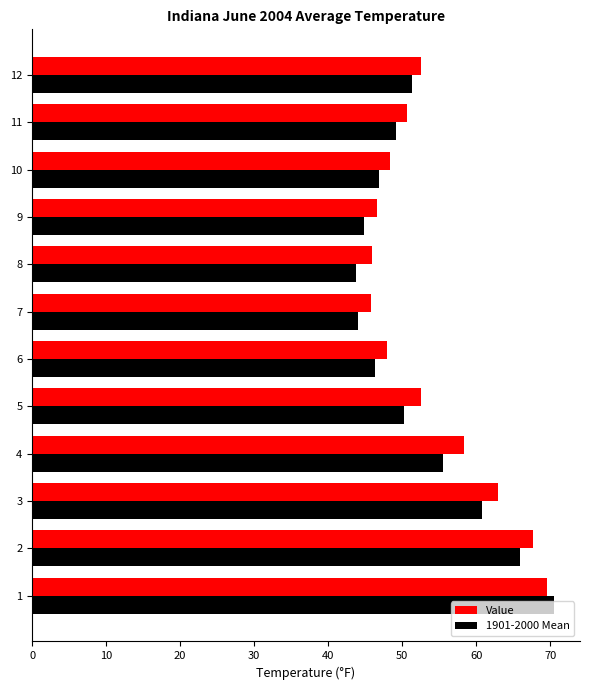

What is the total value across all series at 1?

140.0